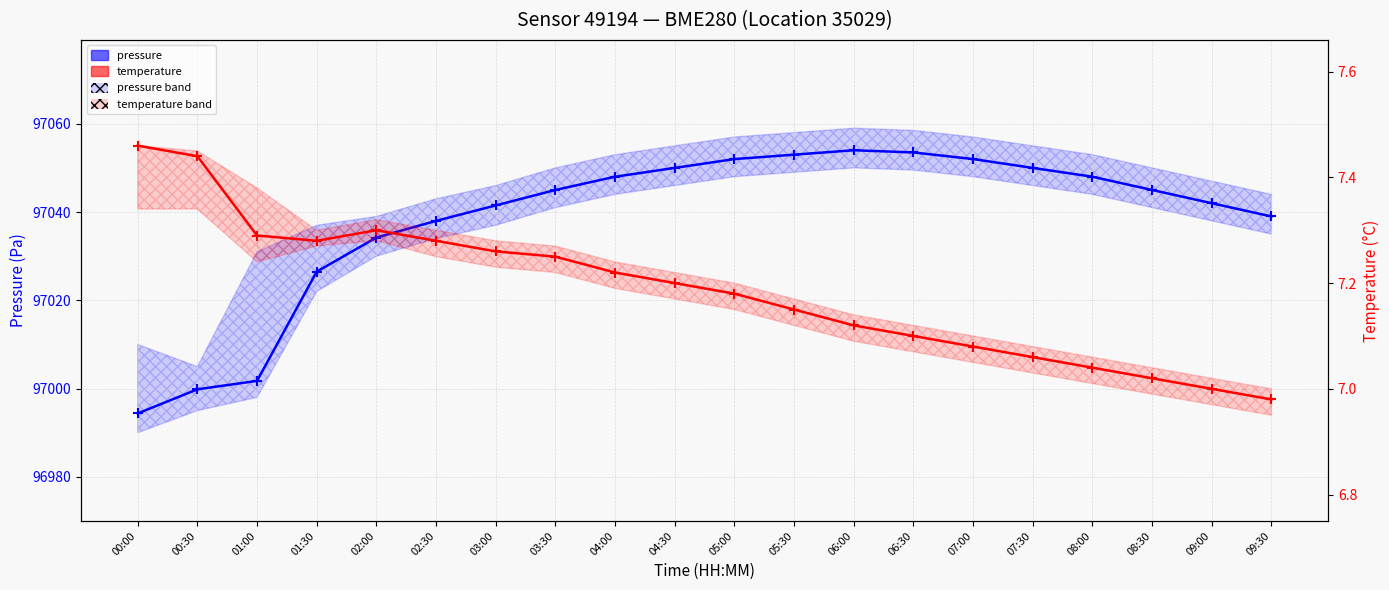

True or false: pressure and temperature cross at least once.

False